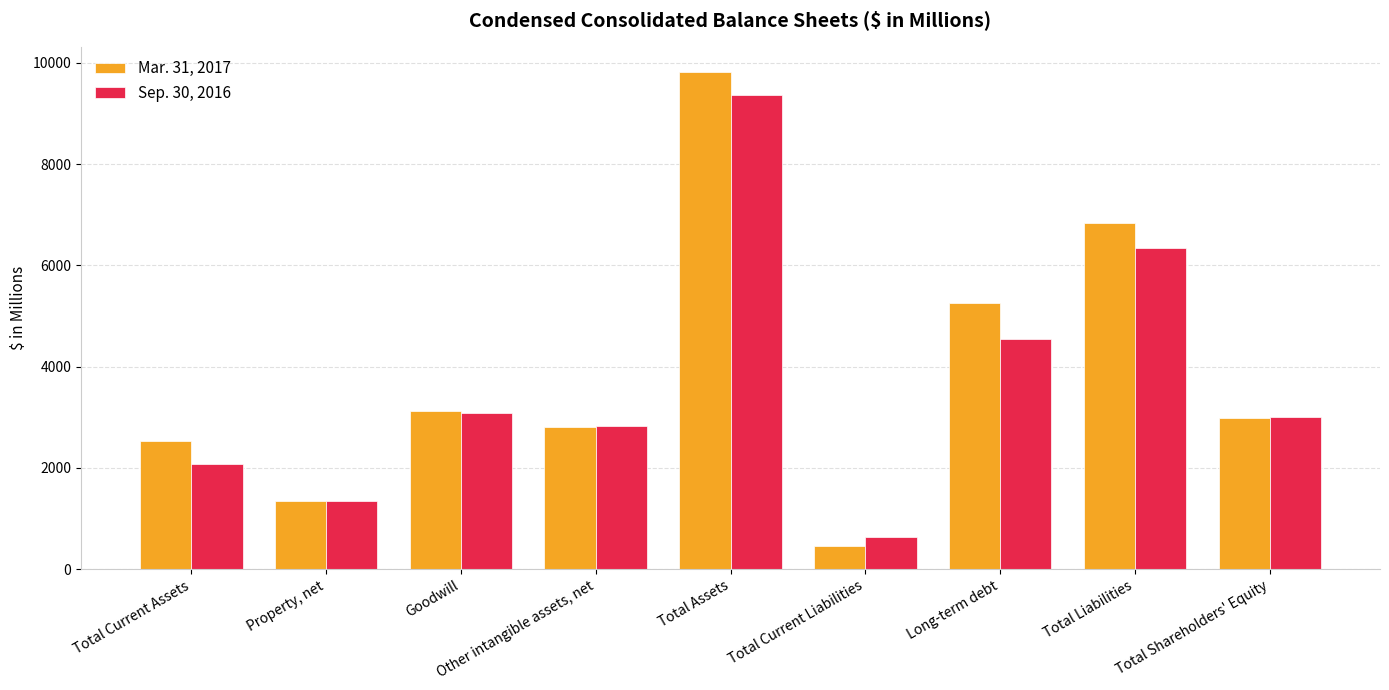

Where does the Mar. 31, 2017 series first go above 2988?

Goodwill